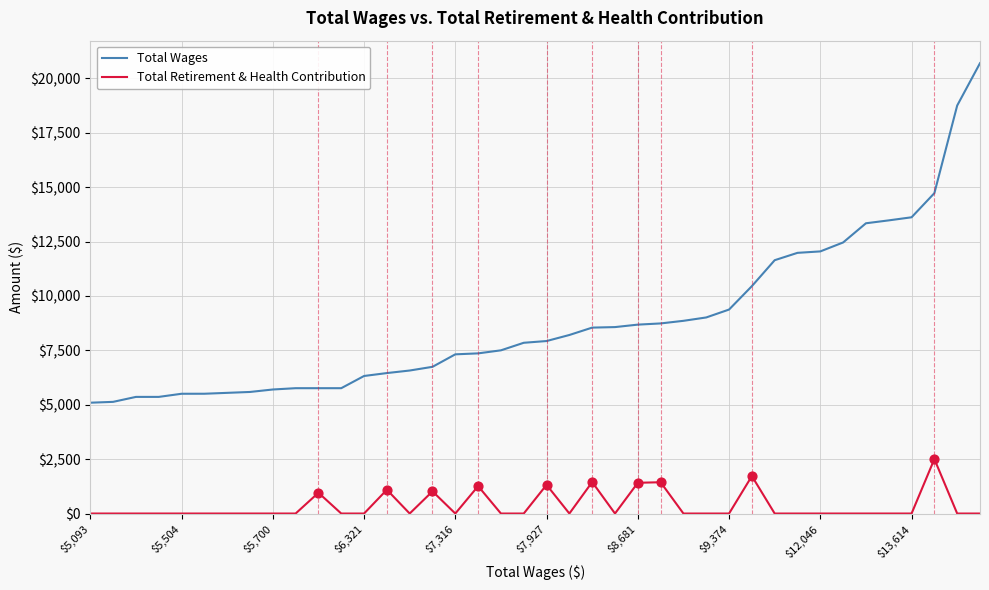

Which series has the largest total across all categories?

Total Wages